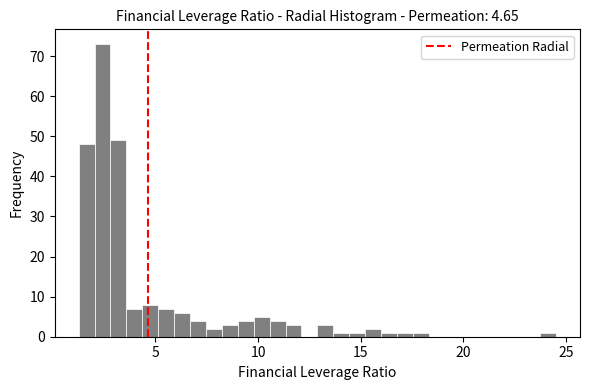

Around what value on the x-axis is the tallest bar? Give the approximate position of its centre, as read against the axis.

2.5